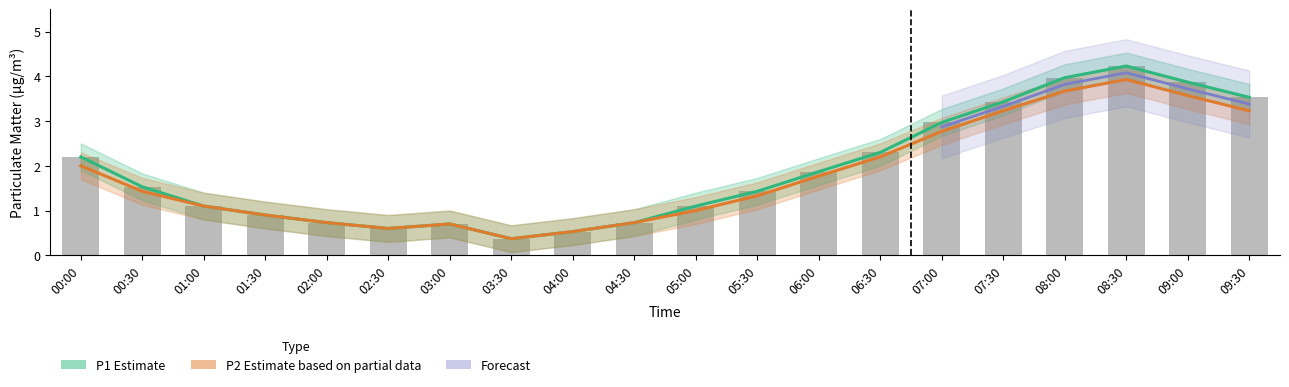

What is the highest value of the P2 series?

3.9